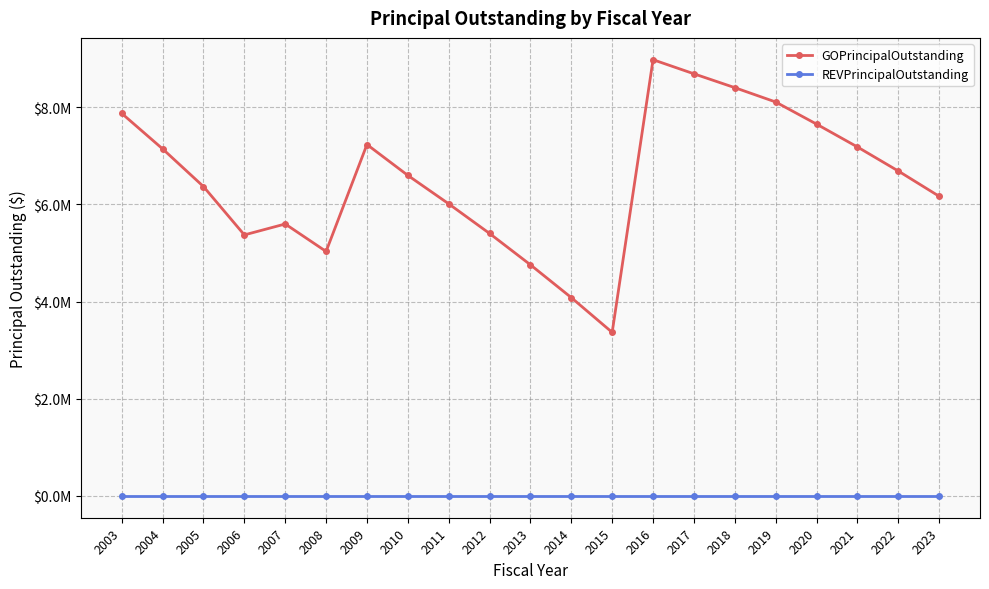

What is the value of the GOPrincipalOutstanding point at the 19th from the left?

7180000